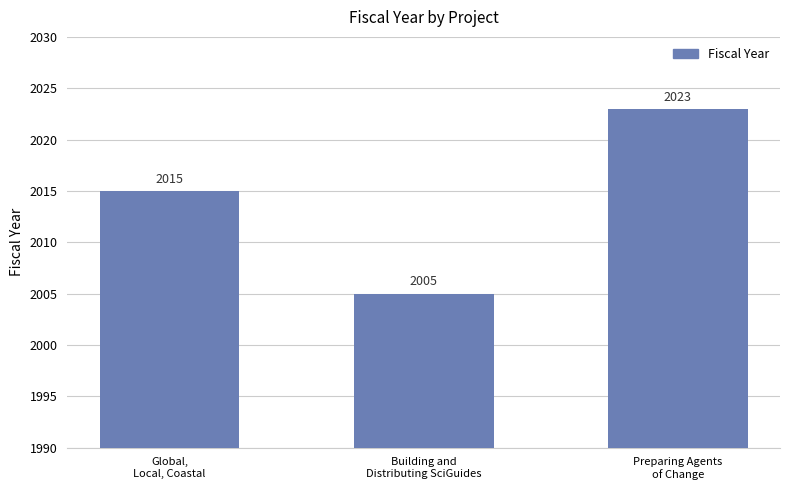

Where is the data nearest to the value 2014?

Global,
Local, Coastal